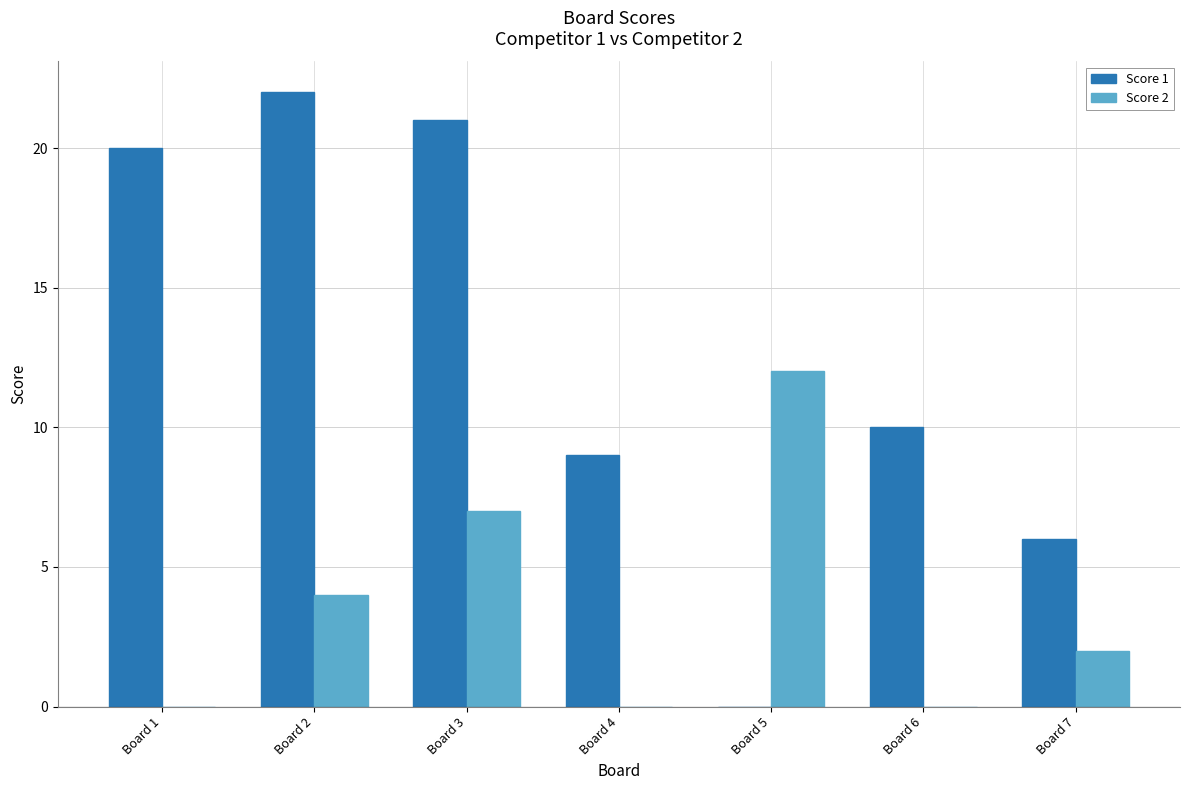

At which category is the sum across all series the highest?

Board 3